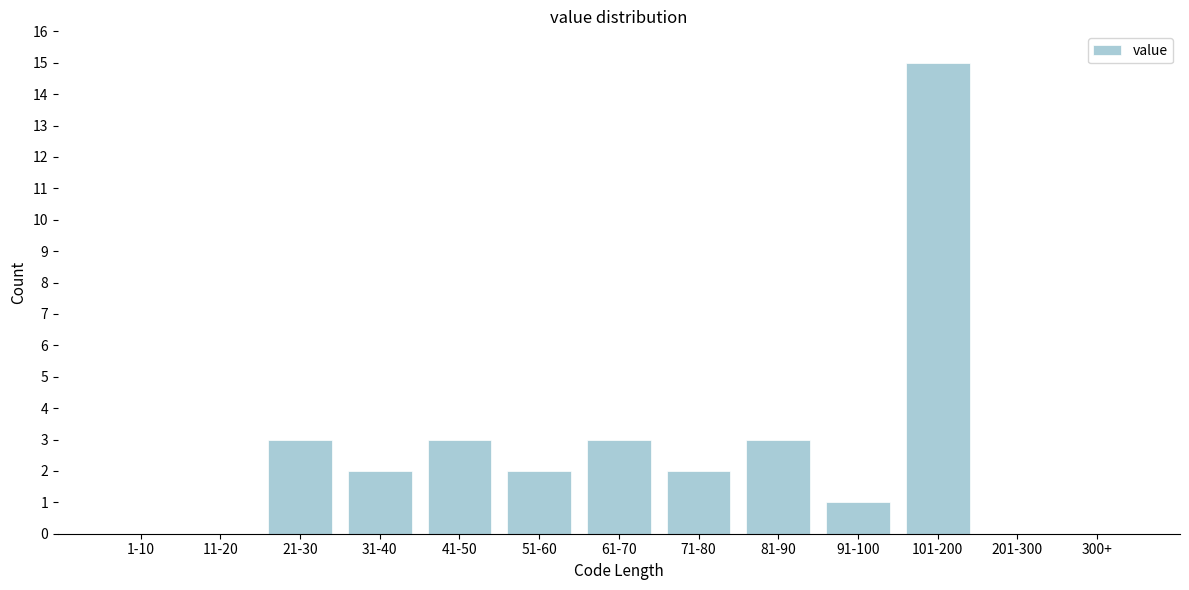

Reading left to right, list all the values displayed in this chart.

1-10=0	11-20=0	21-30=3	31-40=2	41-50=3	51-60=2	61-70=3	71-80=2	81-90=3	91-100=1	101-200=15	201-300=0	300+=0